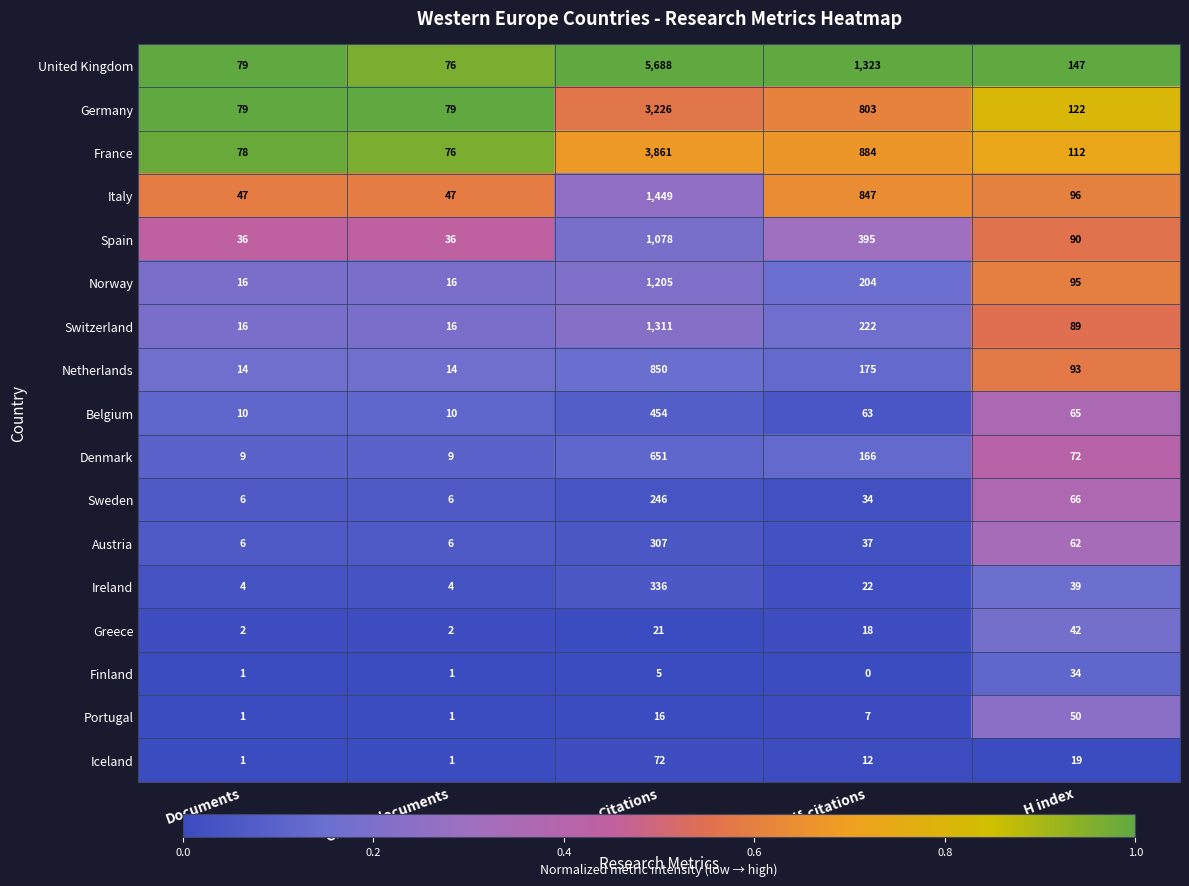

Rank the series by their maximum value, from lowest to highest.

Finland, Greece, Portugal, Iceland, Sweden, Austria, Ireland, Belgium, Denmark, Netherlands, Spain, Norway, Switzerland, Italy, Germany, France, United Kingdom